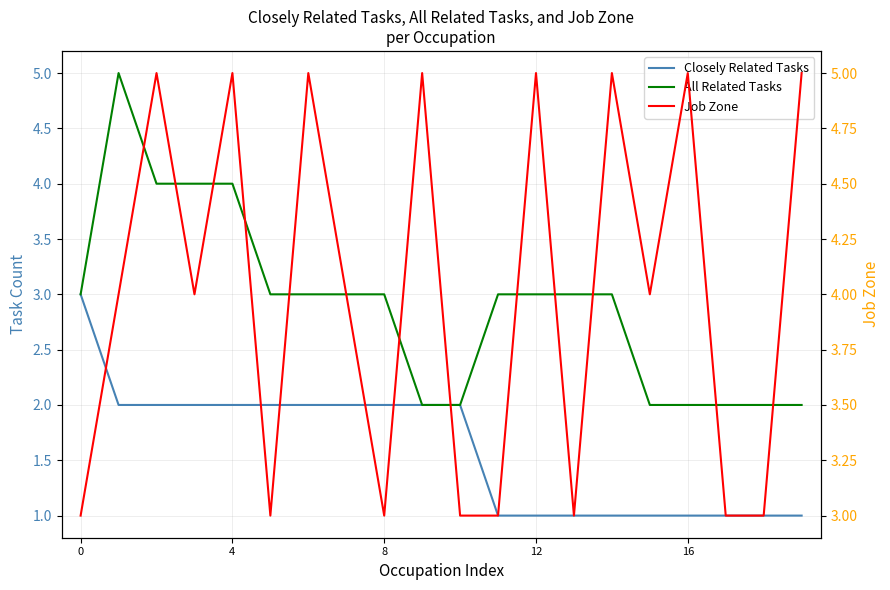

What is the minimum value shown in the chart?

1